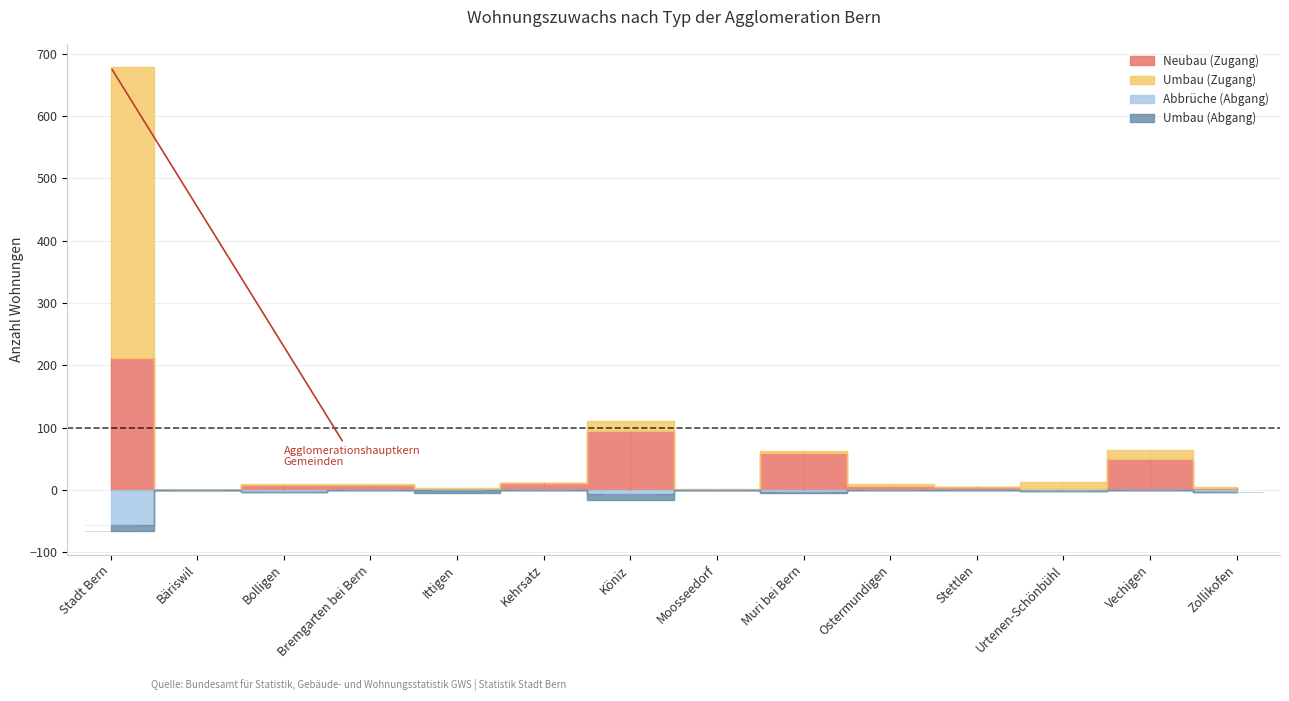

Where does the Abbrüche (Abgang) series first go above 1?

Stadt Bern